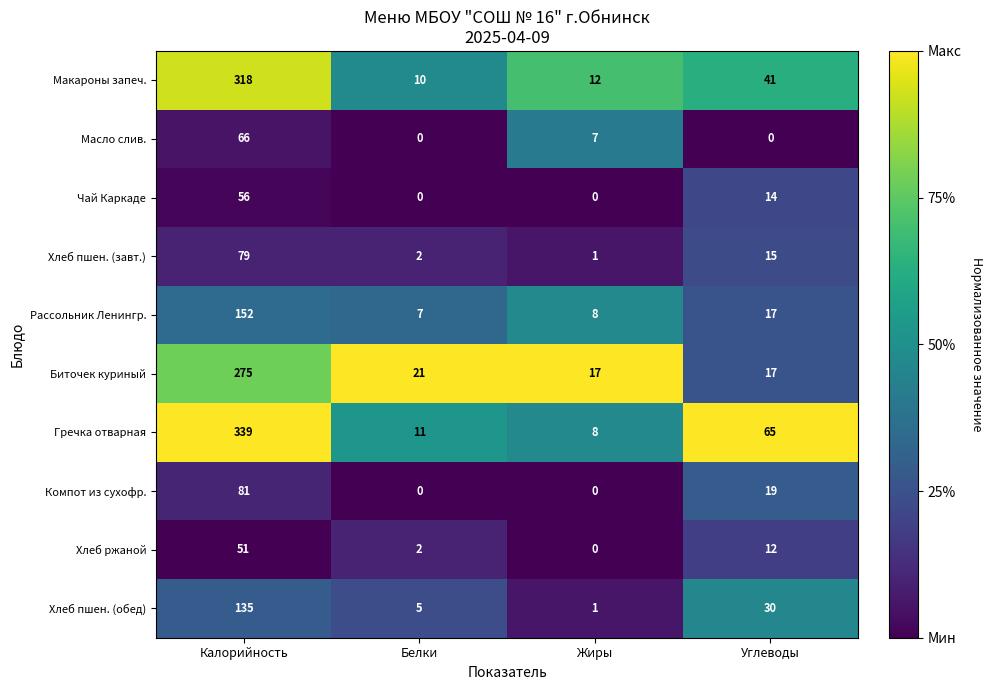

Which label corresponds to the largest value in the chart?

Калорийность